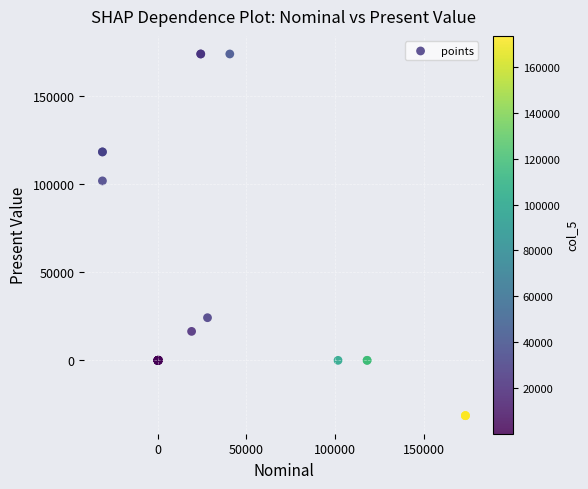

What Y value in the scatter plot is closest to 71156?

101721.7